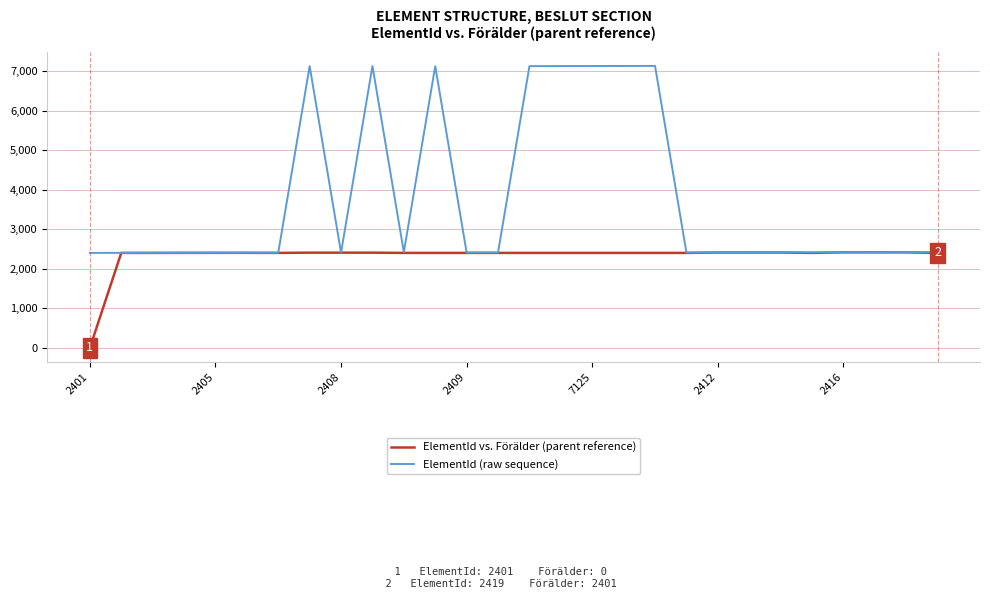

True or false: ElementId (raw sequence) has more than 0 points higher than both neighbors.

True